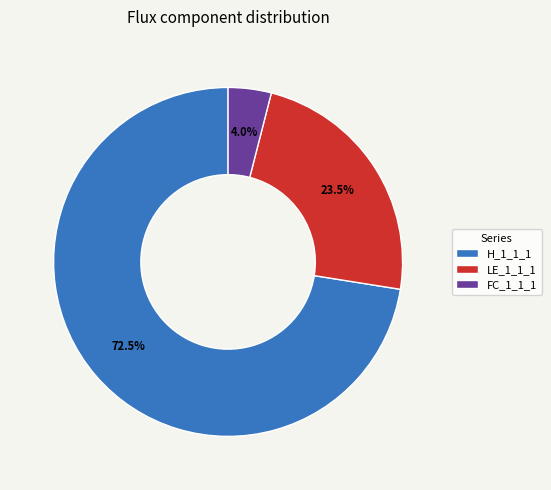

Which slice represents more than half of the pie?

H_1_1_1